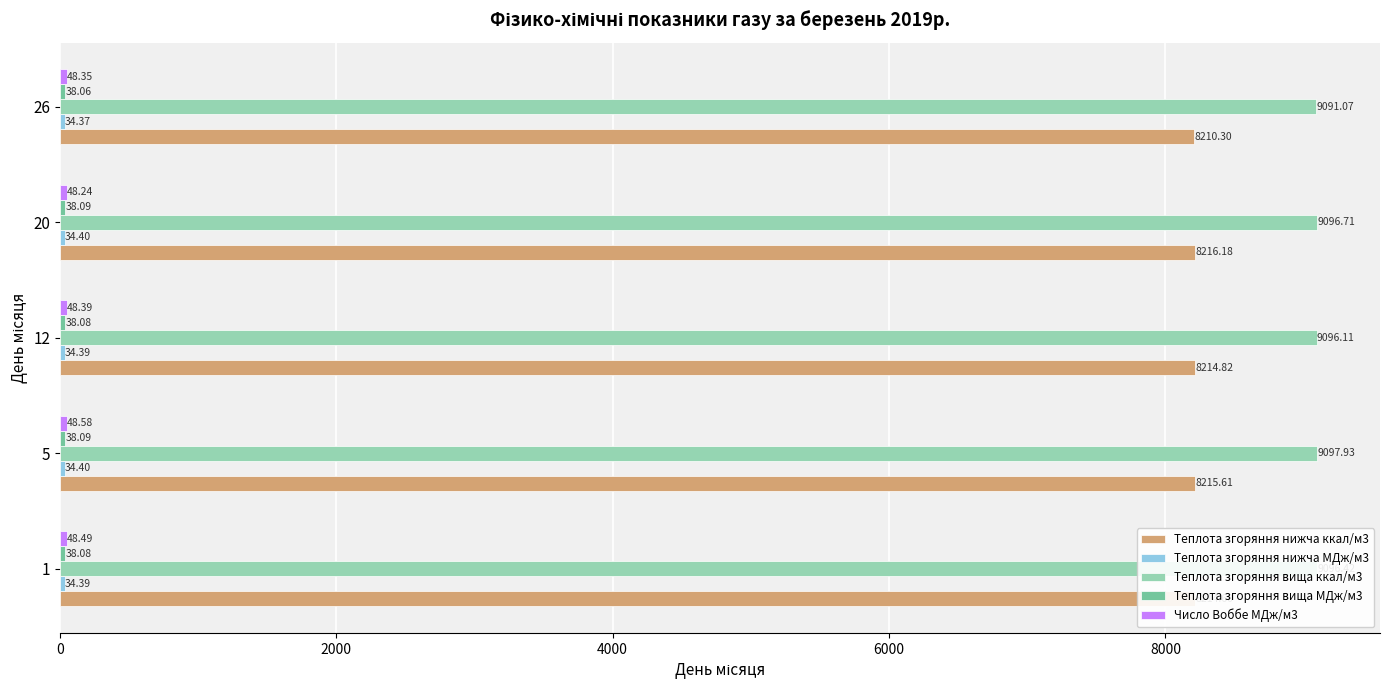

At how many categories does at least one series exceed 4263?

5